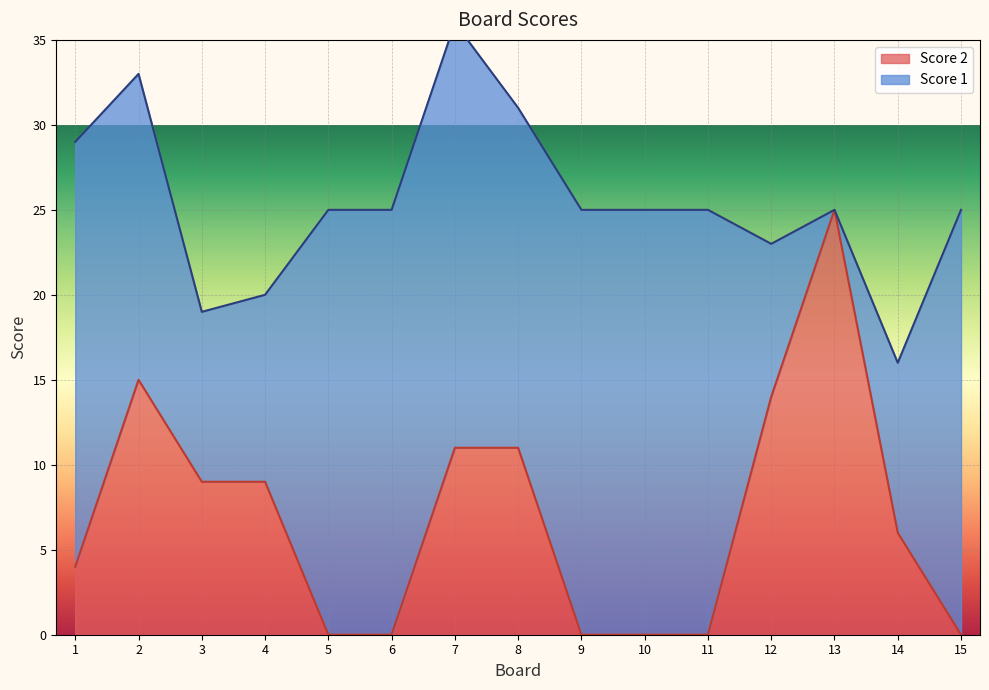

What is the value of the 13th point from the left?

25